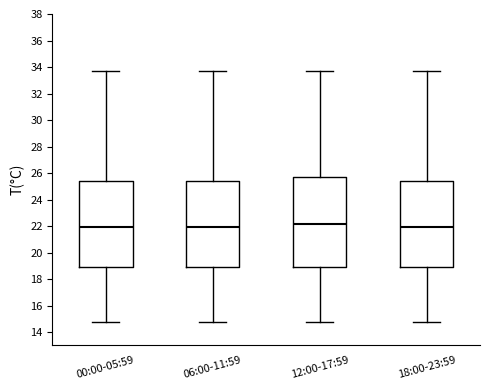

Reading left to right, read every box against the y-axis: the position of its median line, the range the box covers, and the ends of its whiskers. The values are not printed on the chart, so give them approximately, as read against the axis.

00:00-05:59: median 22.0, box 19.0 to 25.4, whiskers 14.8 to 33.6
06:00-11:59: median 22.0, box 19.0 to 25.4, whiskers 14.8 to 33.6
12:00-17:59: median 22.2, box 19.0 to 25.6, whiskers 14.8 to 33.6
18:00-23:59: median 22.0, box 19.0 to 25.4, whiskers 14.8 to 33.6